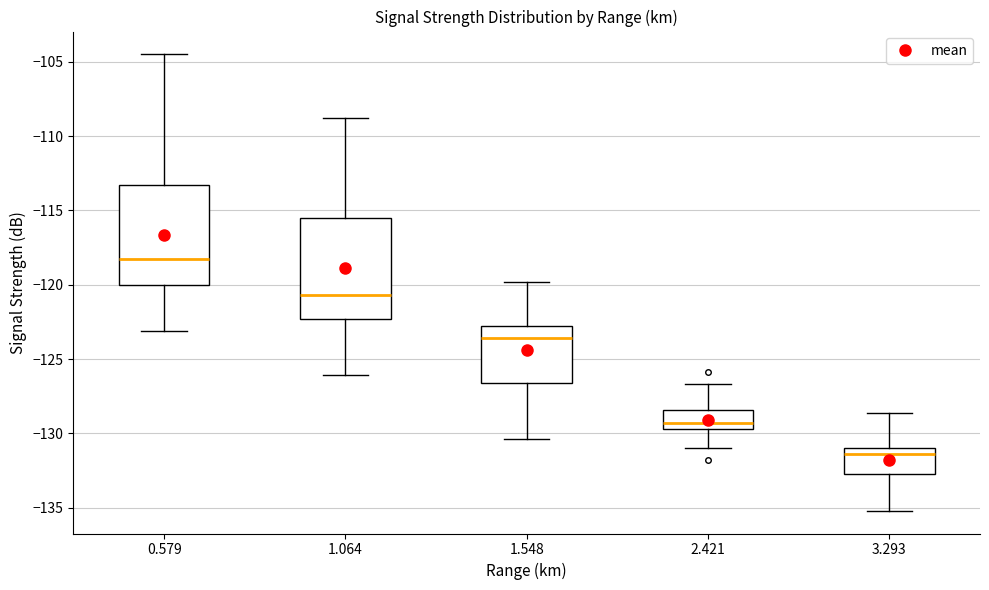

Reading left to right, read every box against the y-axis: the position of its median line, the range the box covers, and the ends of its whiskers. The values are not printed on the chart, so give them approximately, as read against the axis.

0.579: median -118.5, box -120.0 to -113.5, whiskers -123.0 to -104.5
1.064: median -120.5, box -122.5 to -115.5, whiskers -126.0 to -109.0
1.548: median -123.5, box -126.5 to -123.0, whiskers -130.5 to -120.0
2.421: median -129.5 (just above the box's lower edge), box -129.5 to -128.5, whiskers -131.0 to -126.5
3.293: median -131.5, box -132.5 to -131.0, whiskers -135.0 to -128.5